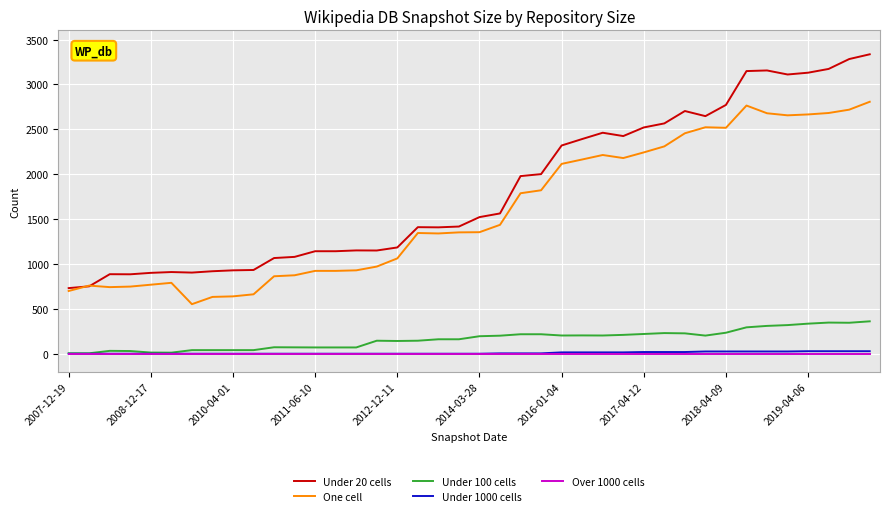

True or false: One cell and Over 1000 cells intersect in this chart.

False